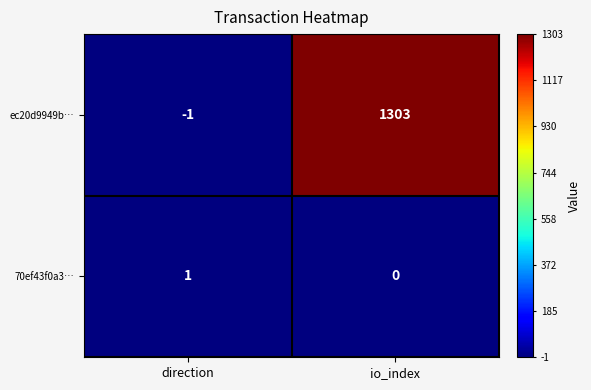

What is the minimum value shown in the chart?

-1